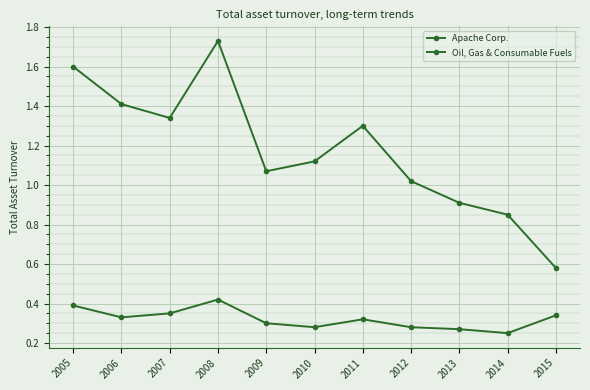

Rank the series at 2011 from highest to lowest value.

Oil, Gas & Consumable Fuels, Apache Corp.